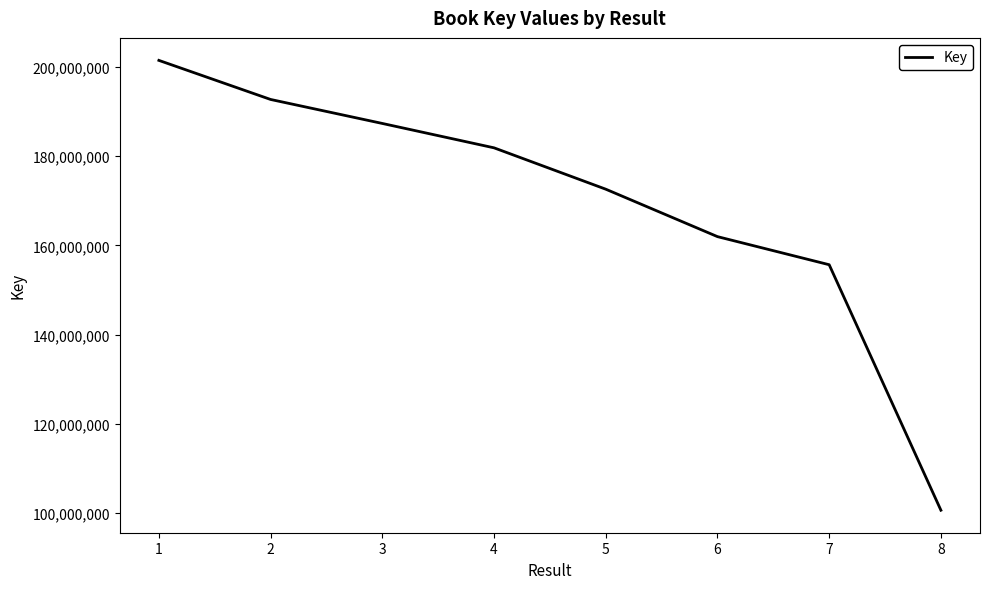

Between 5 and 2, which is larger?

2